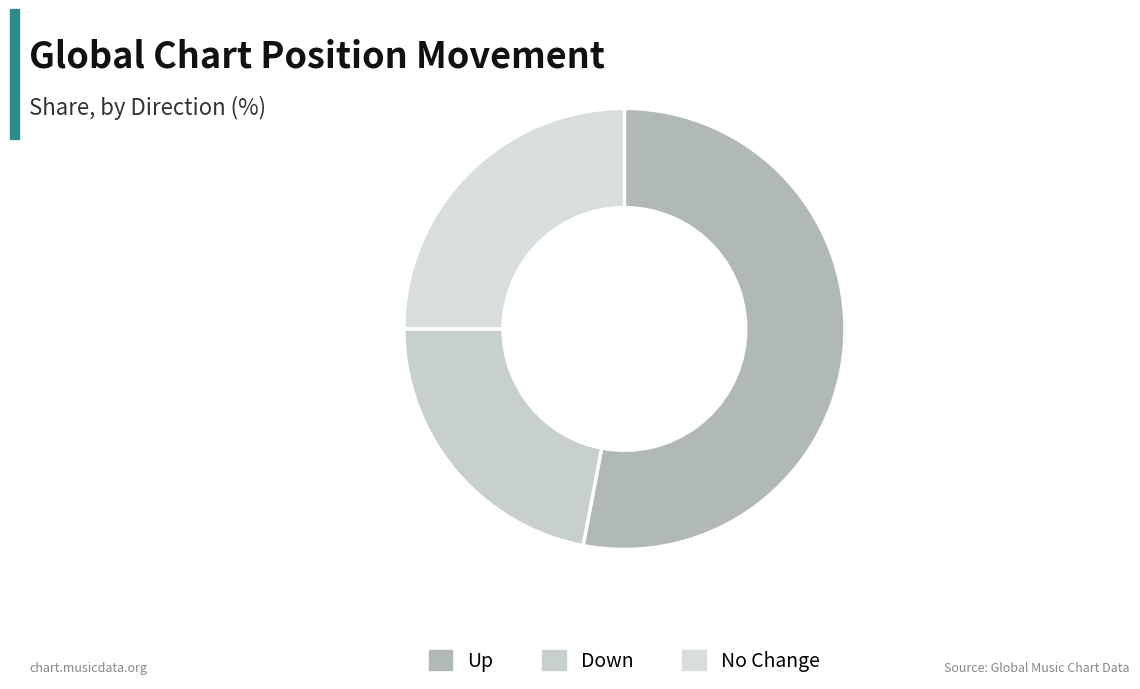

Count the number of slices in the pie.

3